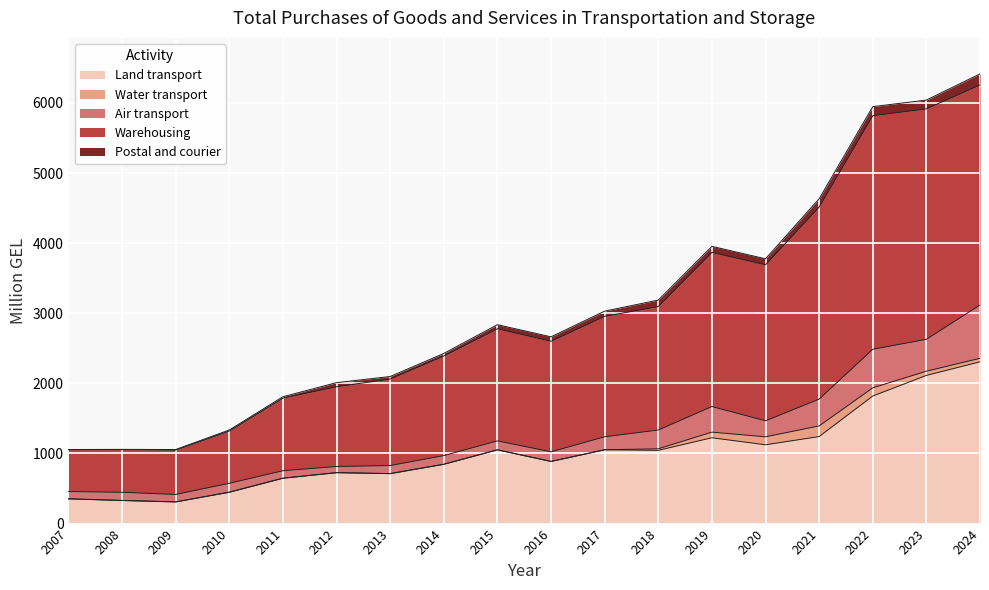

At which category does the chart reach its minimum across all series?

2013